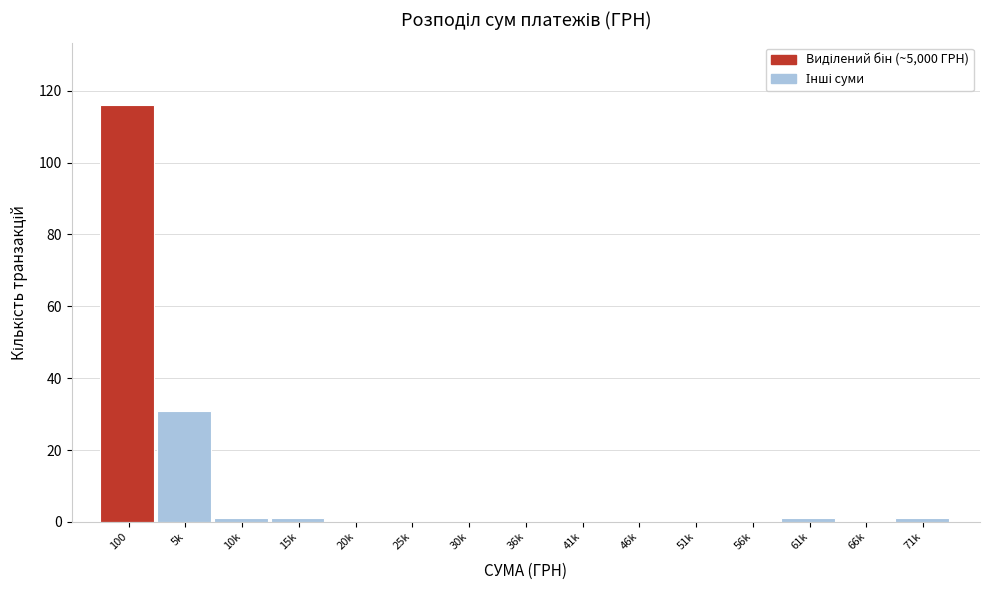

Reading right to left, list all the values displayed in this chart.

71k=1	66k=0	61k=1	56k=0	51k=0	46k=0	41k=0	36k=0	30k=0	25k=0	20k=0	15k=1	10k=1	5k=31	100=116